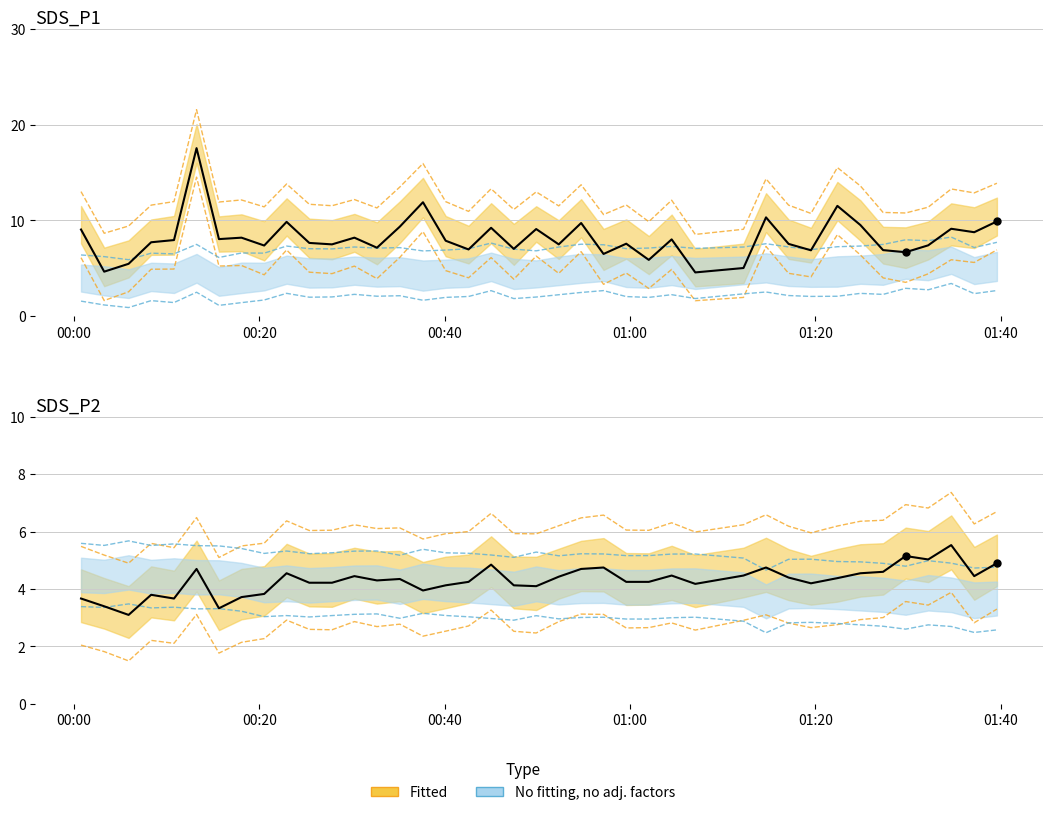

Which series reaches the maximum Y coordinate?

SDS_P1